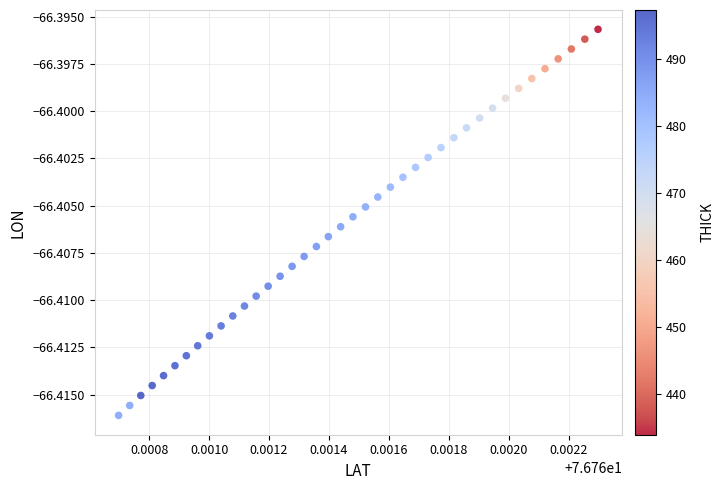

How many data points are displayed?

40